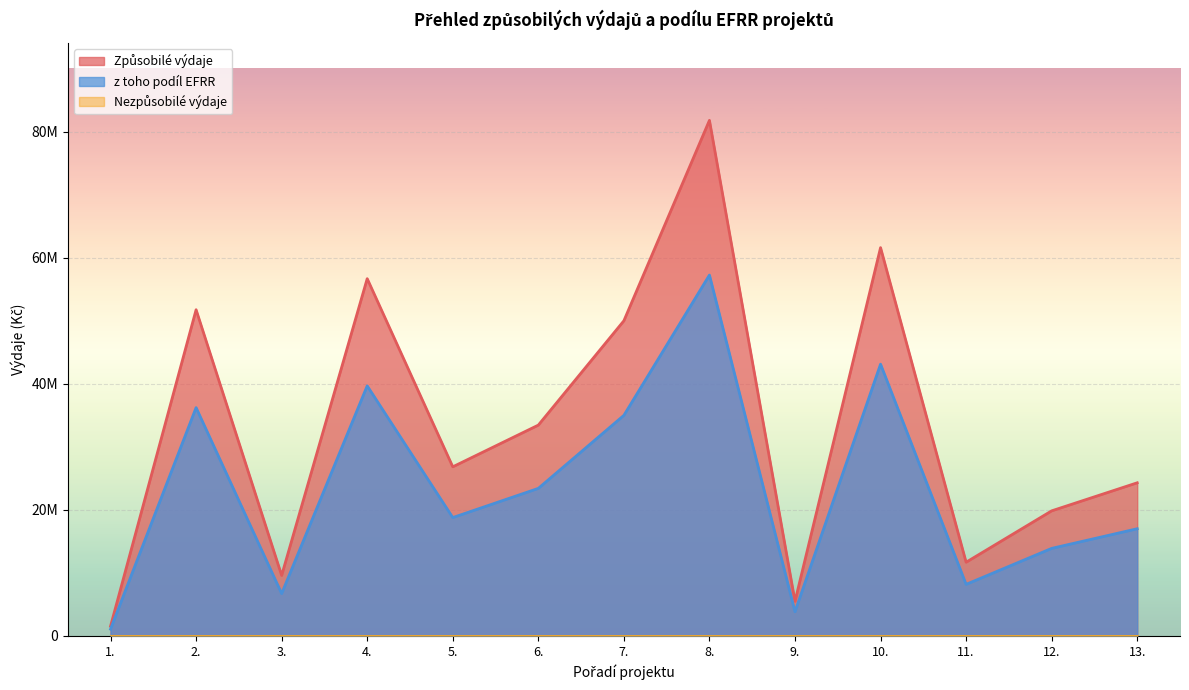

The value of z toho podíl EFRR at 11. is 8190275.8. True or false?

True